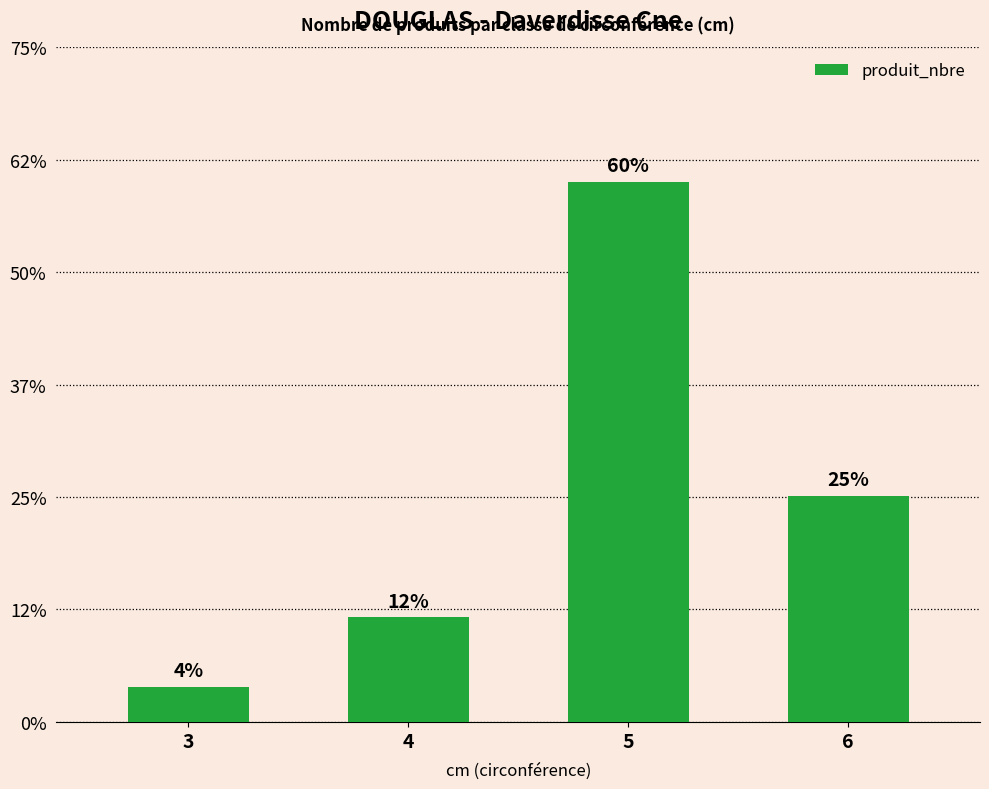

At which category does the chart reach its minimum across all series?

3